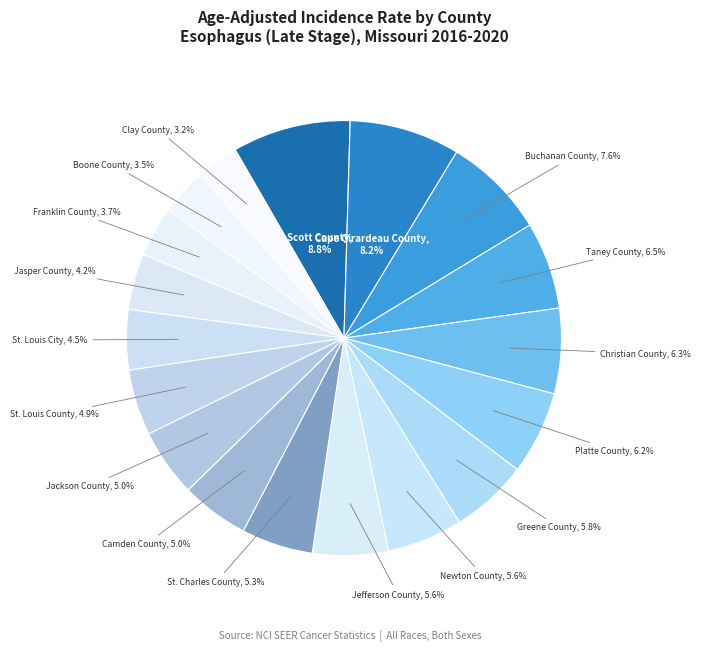

True or false: Jefferson County accounts for 6% of the total.

True